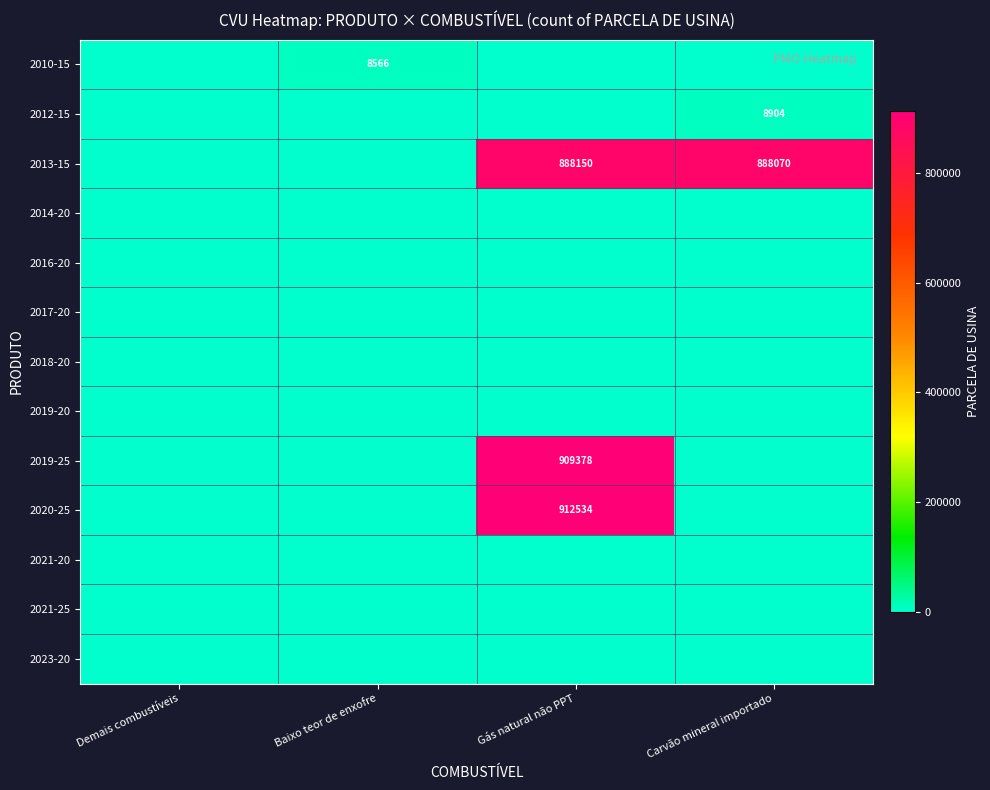

Is it true that 2013-15 equals 888150 at Gás natural não PPT?

True